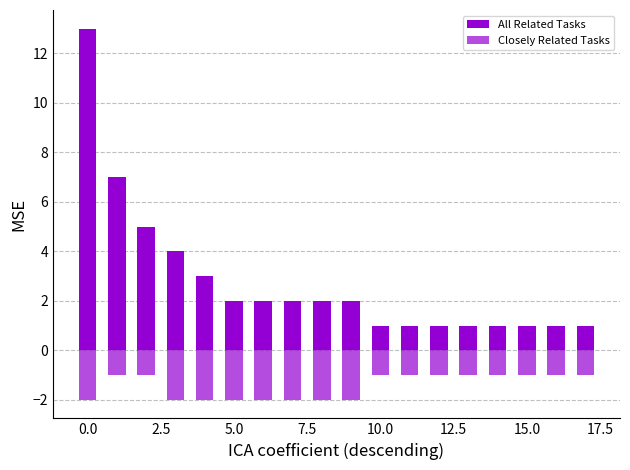

What is the difference between the highest and lowest values at 17?

2